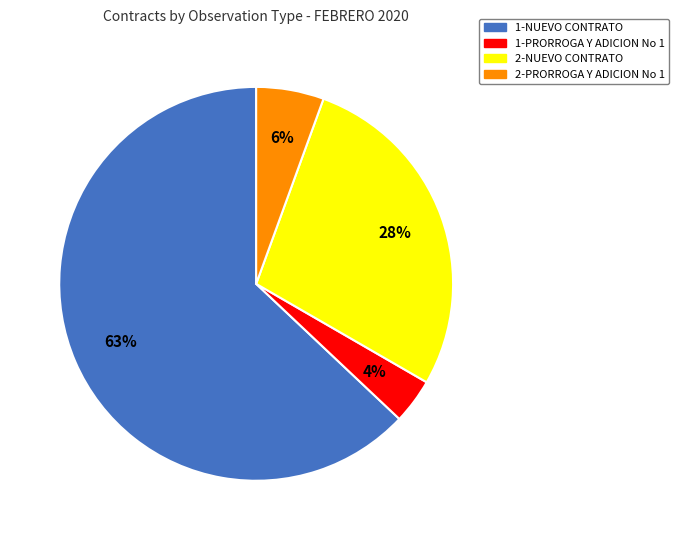

Is 1-NUEVO CONTRATO the majority of the pie?

Yes